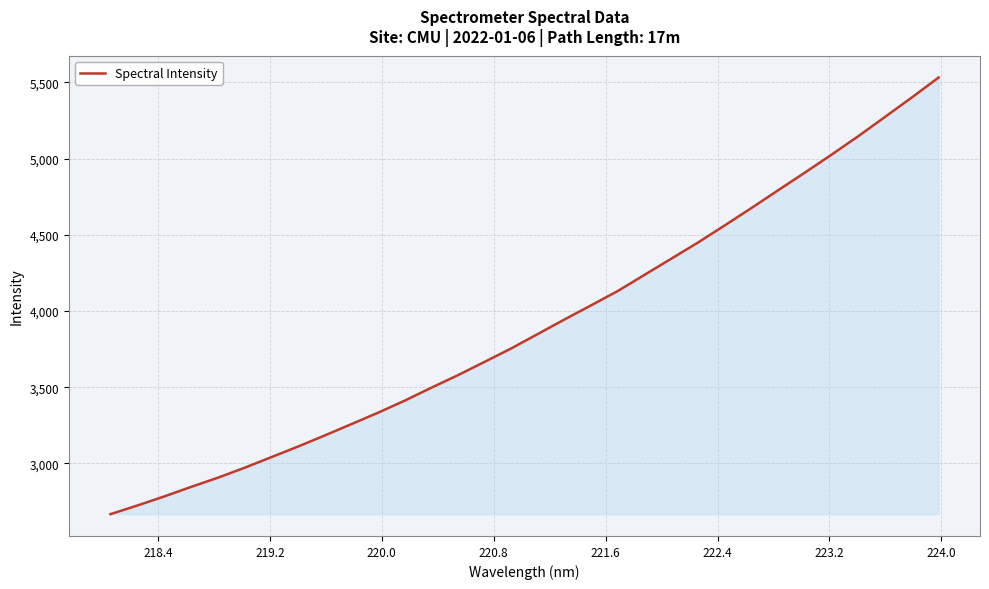

What is the minimum value shown in the chart?

2667.3